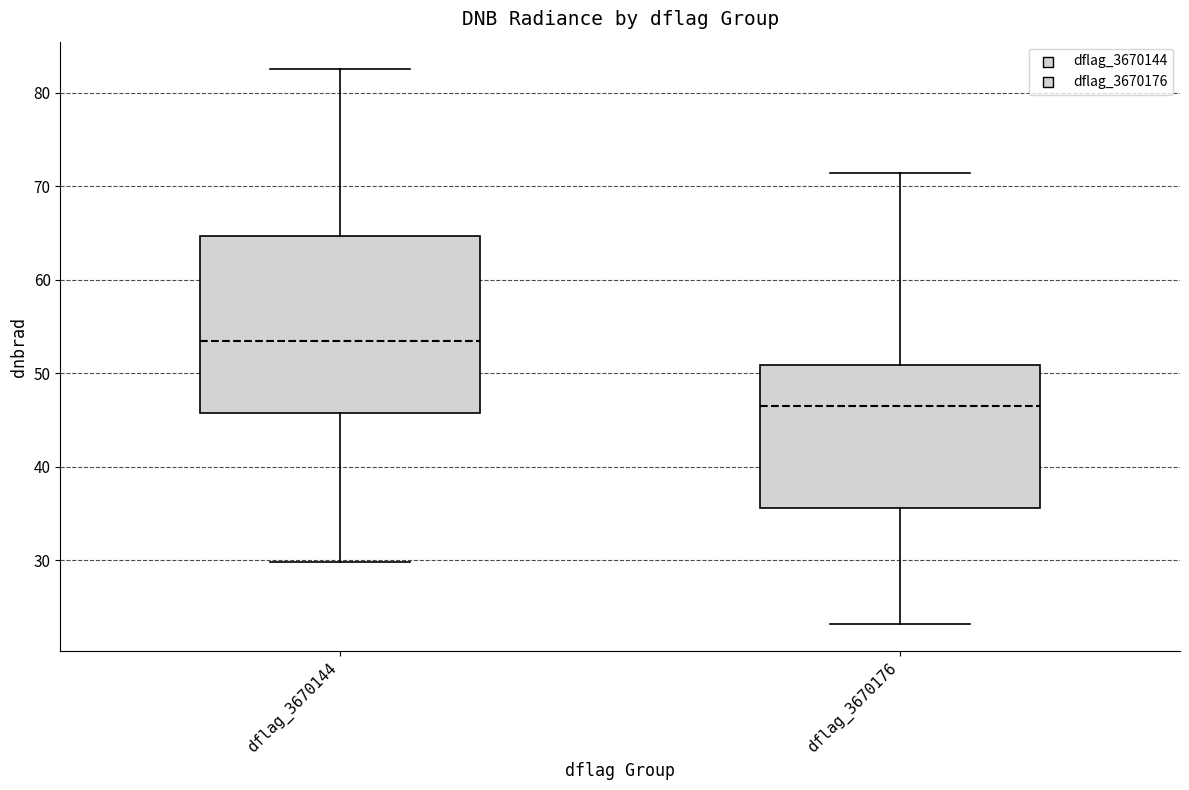

Comparing the boxes themselves (not the whiskers), which one is the tallest?

dflag_3670144